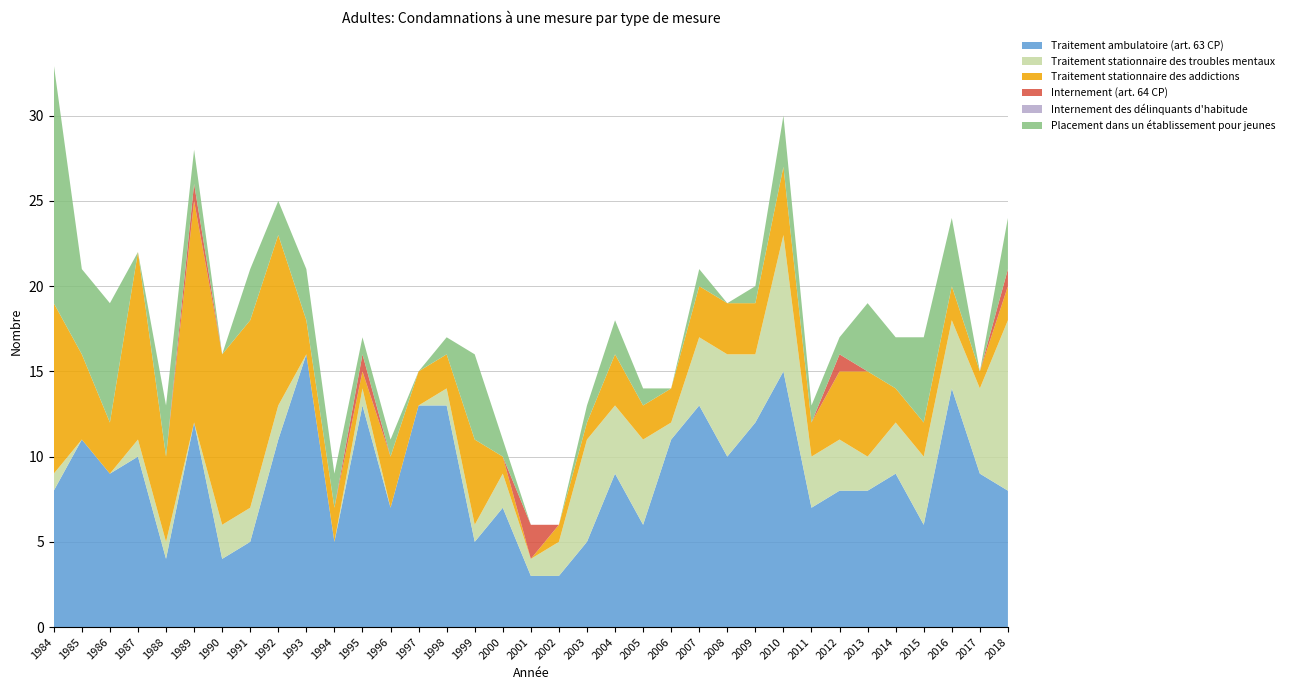

Reading left to right, what are all the values shown in this chart?

Traitement ambulatoire (art. 63 CP): 1984=8	1985=11	1986=9	1987=10	1988=4	1989=12	1990=4	1991=5	1992=11	1993=16	1994=5	1995=13	1996=7	1997=13	1998=13	1999=5	2000=7	2001=3	2002=3	2003=5	2004=9	2005=6	2006=11	2007=13	2008=10	2009=12	2010=15	2011=7	2012=8	2013=8	2014=9	2015=6	2016=14	2017=9	2018=8
Traitement stationnaire des troubles mentaux: 1984=1	1985=0	1986=0	1987=1	1988=1	1989=0	1990=2	1991=2	1992=2	1993=0	1994=0	1995=1	1996=0	1997=0	1998=1	1999=1	2000=2	2001=1	2002=2	2003=6	2004=4	2005=5	2006=1	2007=4	2008=6	2009=4	2010=8	2011=3	2012=3	2013=2	2014=3	2015=4	2016=4	2017=5	2018=10
Traitement stationnaire des addictions: 1984=10	1985=5	1986=3	1987=11	1988=5	1989=13	1990=10	1991=11	1992=10	1993=2	1994=2	1995=1	1996=3	1997=2	1998=2	1999=5	2000=1	2001=0	2002=1	2003=1	2004=3	2005=2	2006=2	2007=3	2008=3	2009=3	2010=4	2011=2	2012=4	2013=5	2014=2	2015=2	2016=2	2017=1	2018=2
Internement (art. 64 CP): 1984=0	1985=0	1986=0	1987=0	1988=0	1989=1	1990=0	1991=0	1992=0	1993=0	1994=0	1995=1	1996=0	1997=0	1998=0	1999=0	2000=0	2001=2	2002=0	2003=0	2004=0	2005=0	2006=0	2007=0	2008=0	2009=0	2010=0	2011=0	2012=1	2013=0	2014=0	2015=0	2016=0	2017=0	2018=1
Internement des délinquants d'habitude: 1984=0	1985=0	1986=0	1987=0	1988=0	1989=0	1990=0	1991=0	1992=0	1993=0	1994=0	1995=0	1996=0	1997=0	1998=0	1999=0	2000=0	2001=0	2002=0	2003=0	2004=0	2005=0	2006=0	2007=0	2008=0	2009=0	2010=0	2011=0	2012=0	2013=0	2014=0	2015=0	2016=0	2017=0	2018=0
Placement dans un établissement pour jeunes: 1984=14	1985=5	1986=7	1987=0	1988=3	1989=2	1990=0	1991=3	1992=2	1993=3	1994=2	1995=1	1996=1	1997=0	1998=1	1999=5	2000=1	2001=0	2002=0	2003=1	2004=2	2005=1	2006=0	2007=1	2008=0	2009=1	2010=3	2011=1	2012=1	2013=4	2014=3	2015=5	2016=4	2017=0	2018=3